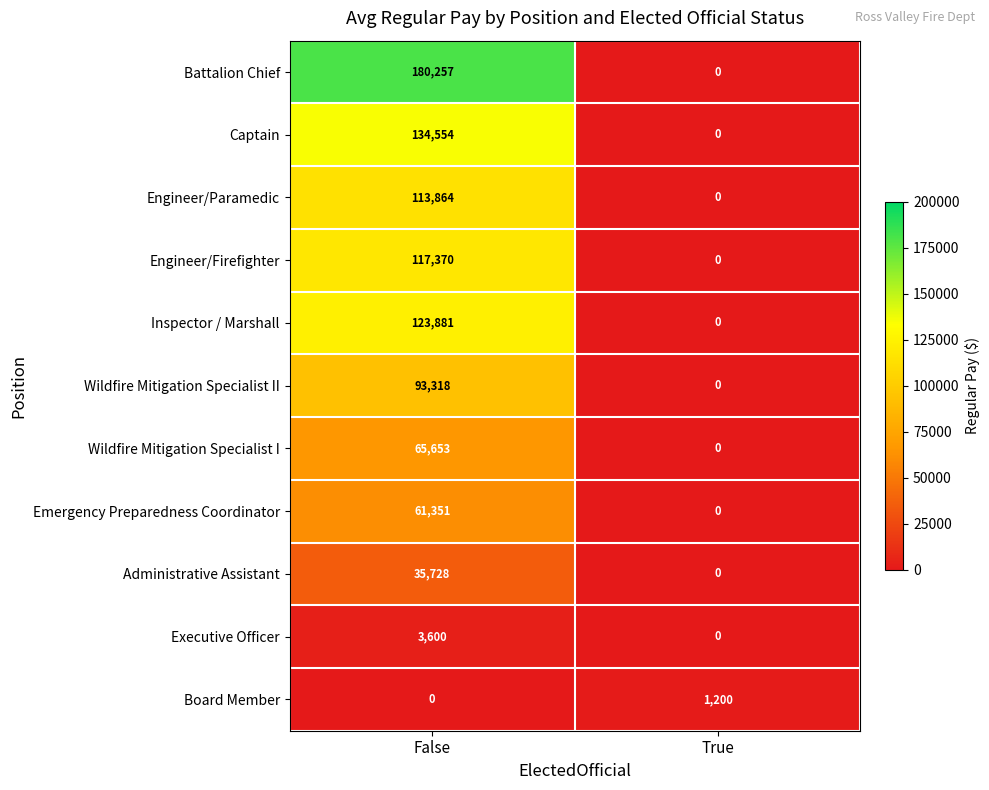

Reading left to right, transcribe all the data shown in this chart.

Battalion Chief: False=180257	True=0
Captain: False=134554	True=0
Engineer/Paramedic: False=113864	True=0
Engineer/Firefighter: False=117370	True=0
Inspector / Marshall: False=123881	True=0
Wildfire Mitigation Specialist II: False=93318	True=0
Wildfire Mitigation Specialist I: False=65653	True=0
Emergency Preparedness Coordinator: False=61351	True=0
Administrative Assistant: False=35728	True=0
Executive Officer: False=3600	True=0
Board Member: False=0	True=1200